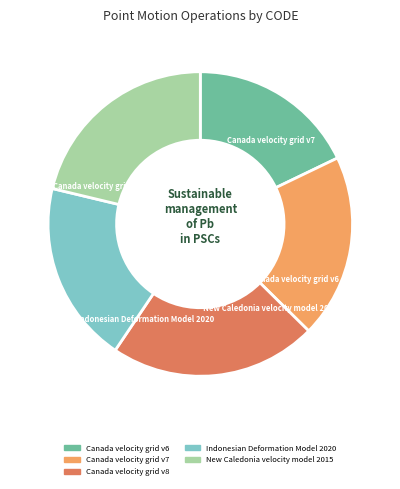

Approximately how many times larger is the value at Canada velocity grid v6 compared to Canada velocity grid v7?

0.9